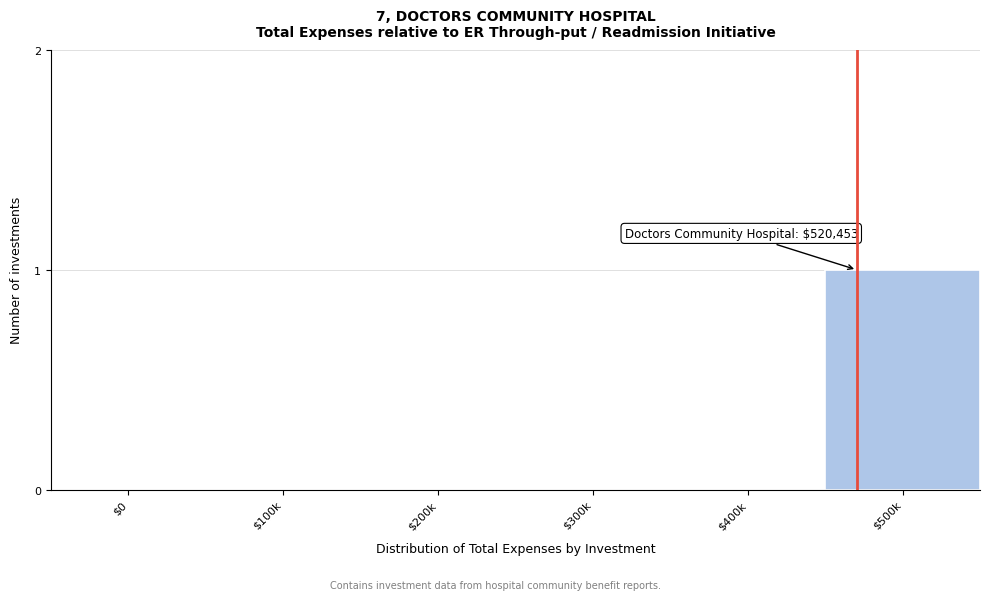

Which category has the highest value across all series?

$500k